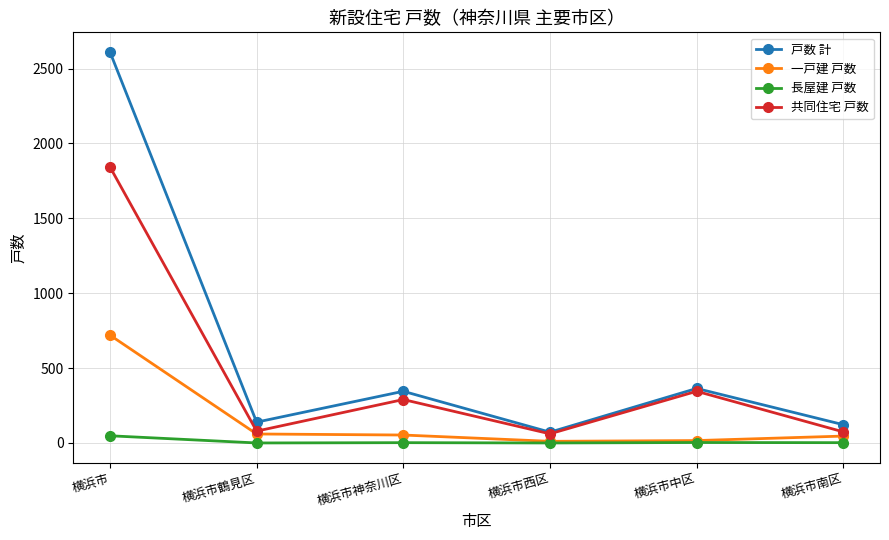

Rank the series by their maximum value, from highest to lowest.

戸数 計, 共同住宅 戸数, 一戸建 戸数, 長屋建 戸数